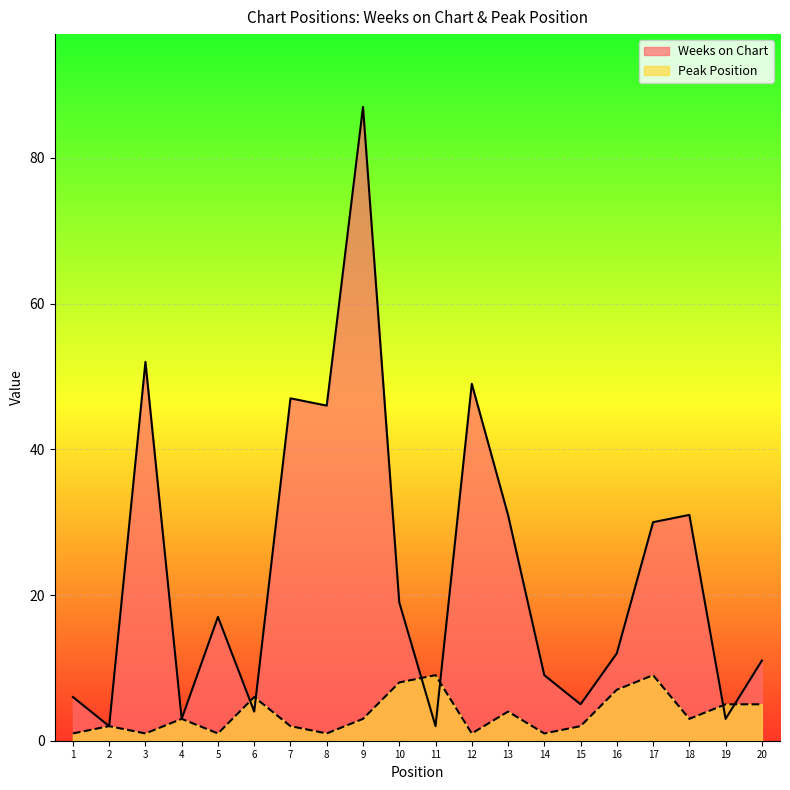

What is the total value across all series at 5?

18